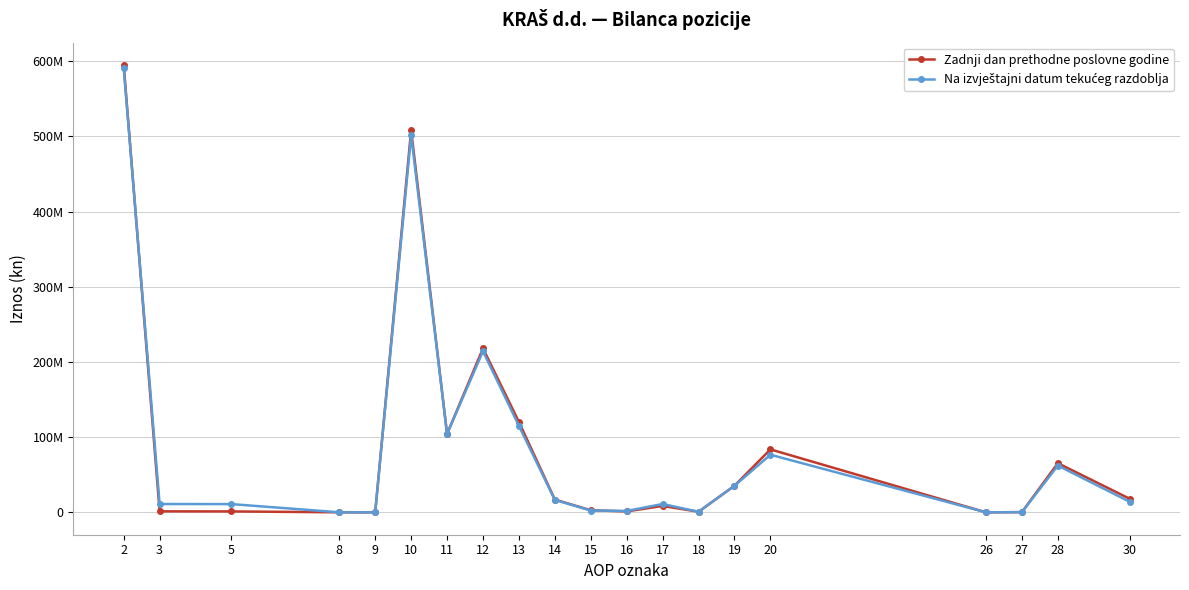

Does the chart have visible grid lines?

Yes